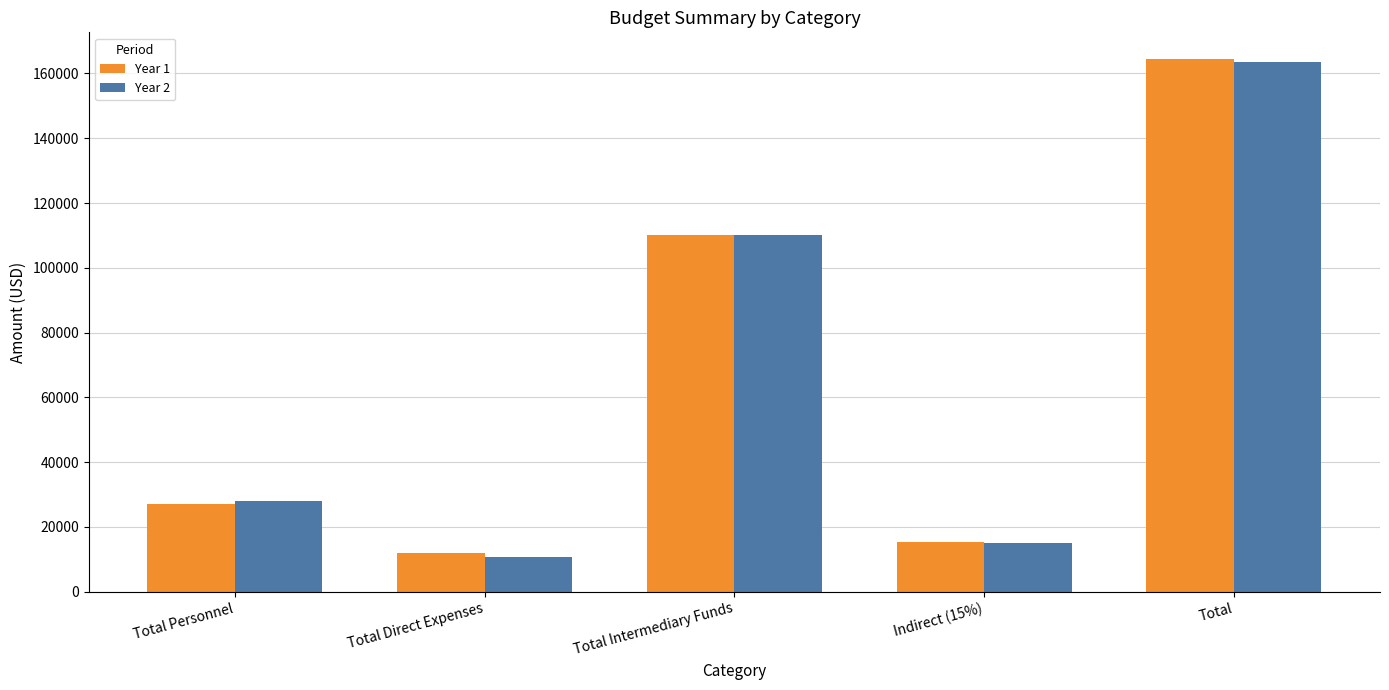

What is the label of the 4th bar from the left?

Indirect (15%)